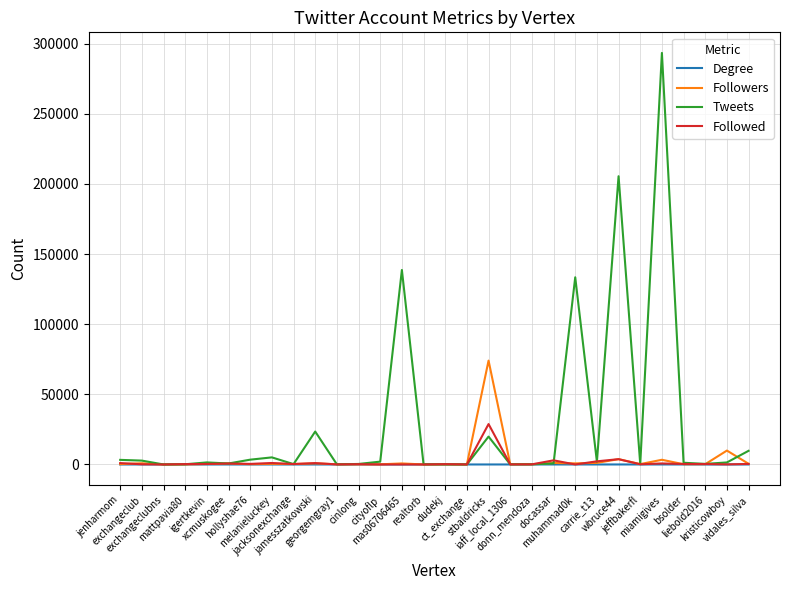

What is the maximum value shown in the chart?

293459